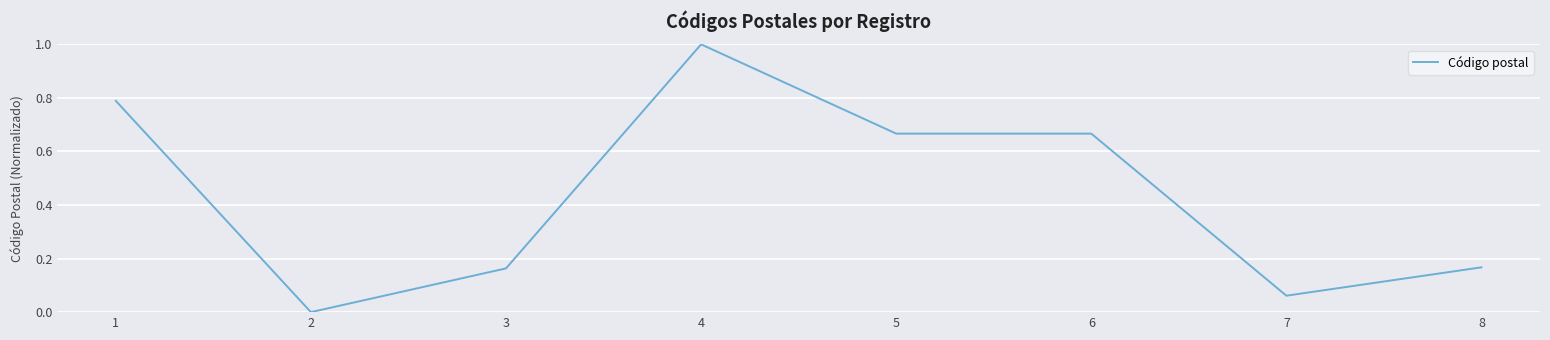

True or false: there are more than 2 points higher than both neighbors.

False